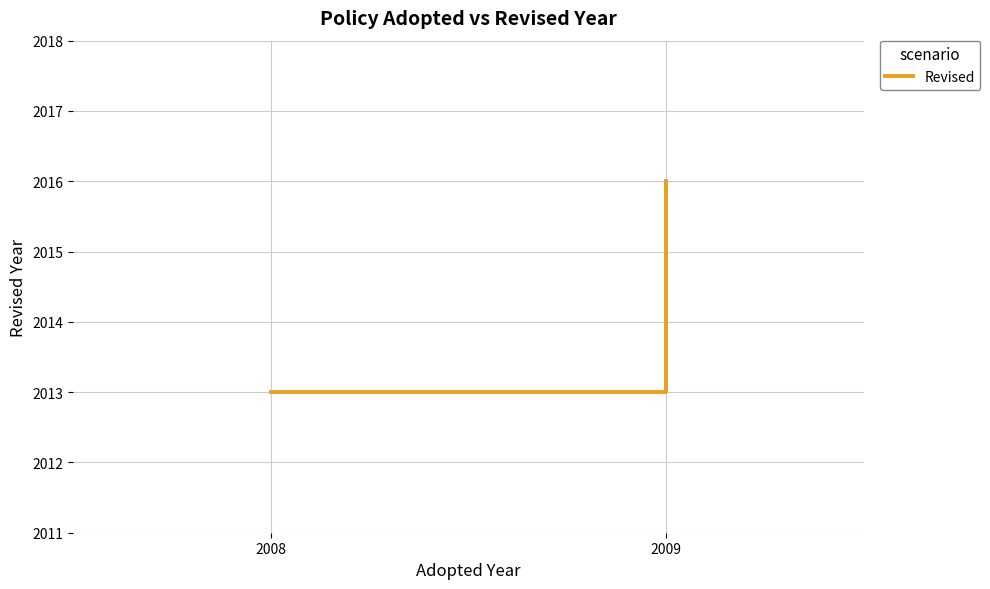

What is the greatest value displayed?

2016